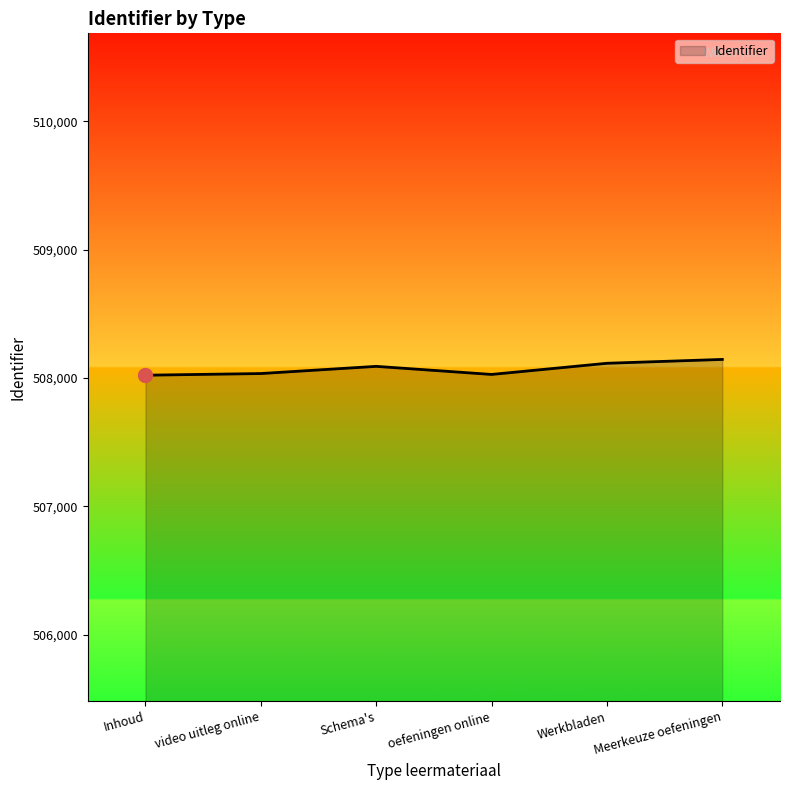

How many distinct data groups are displayed?

1